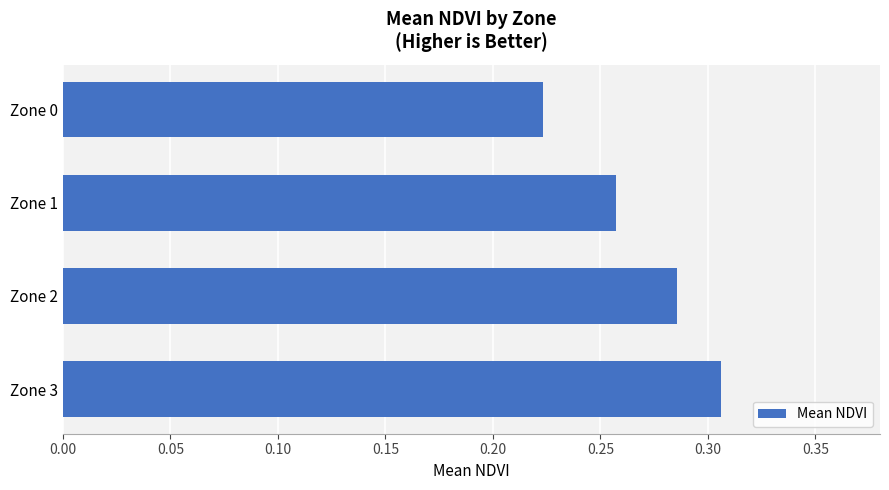

Rank the categories by value from lowest to highest.

Zone 0, Zone 1, Zone 2, Zone 3